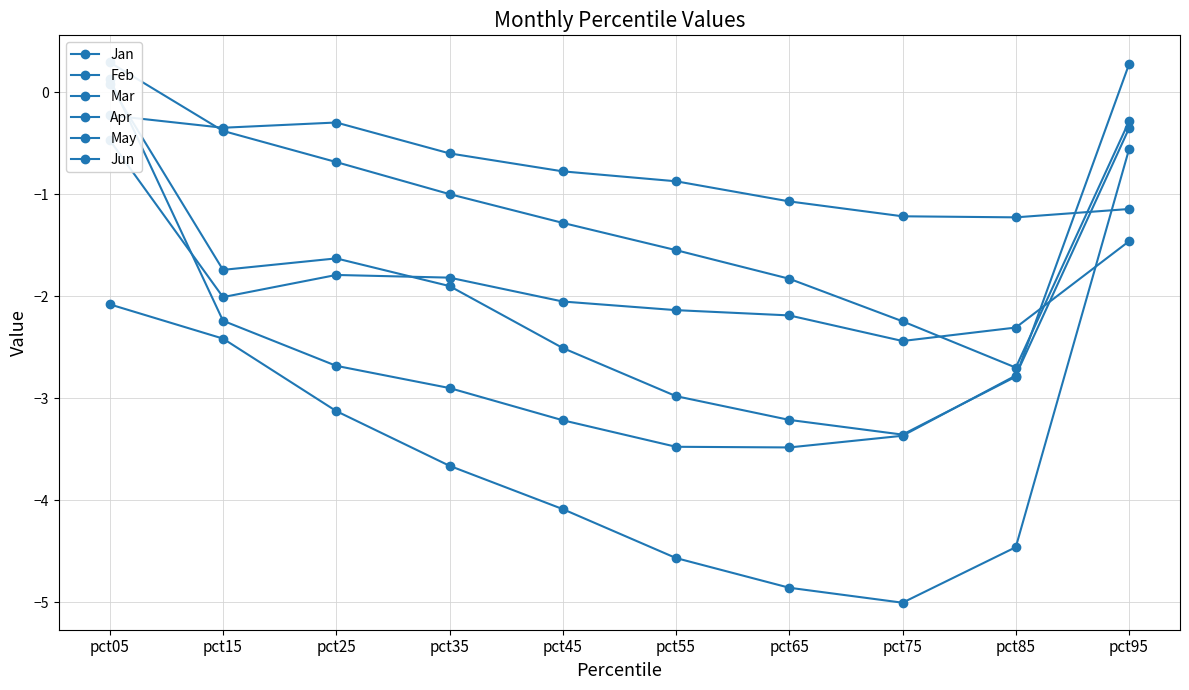

What is the difference between the highest and lowest values at pct85?

3.2